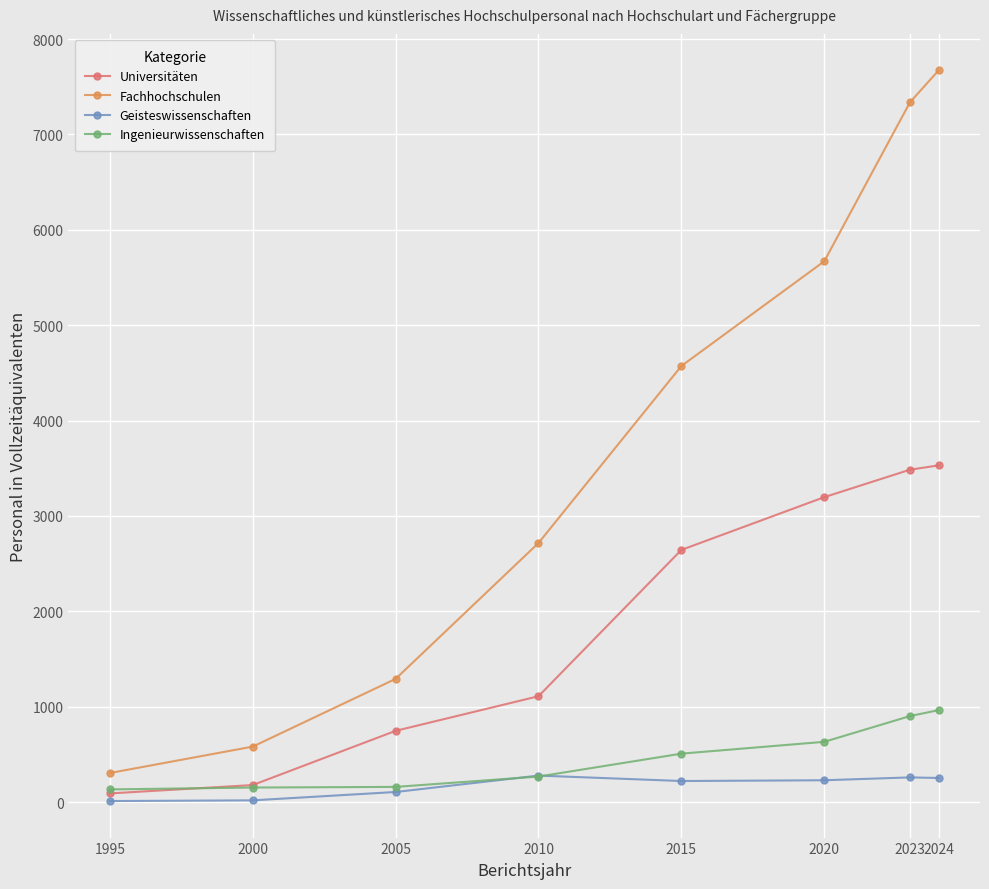

What is the sum of the Ingenieurwissenschaften values at 2020 and 2010?

899.9